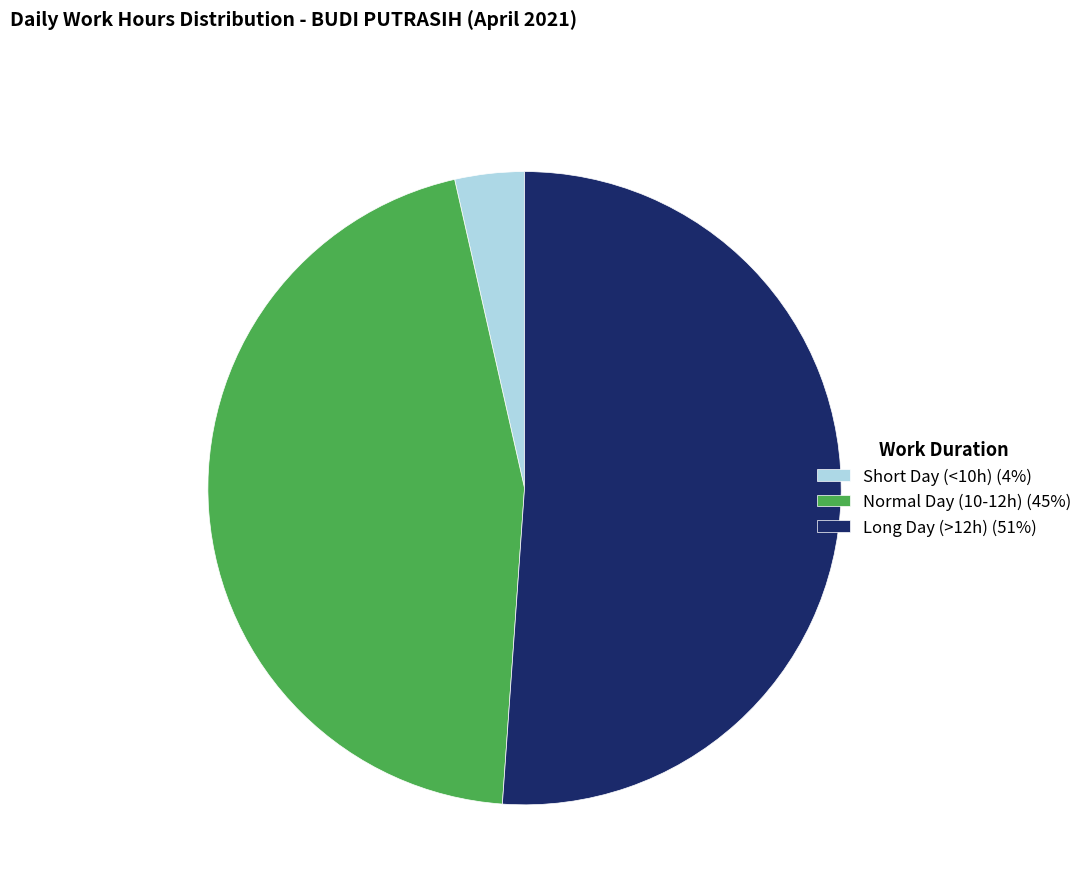

How many slices are in this pie chart?

3